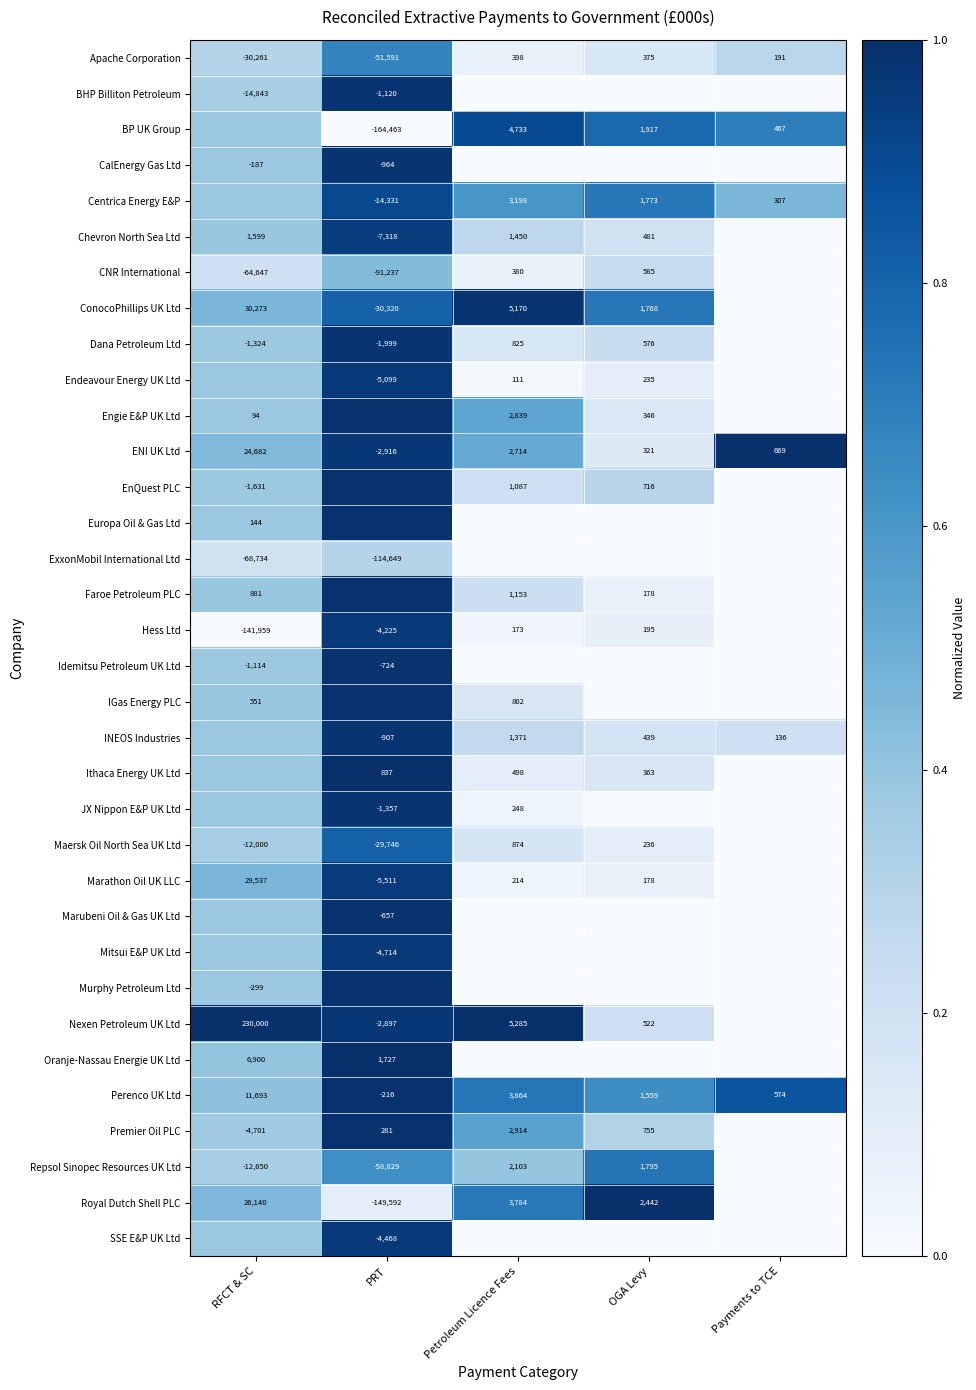

Is the value of Royal Dutch Shell PLC at RFCT & SC greater than the value of Marubeni Oil & Gas UK Ltd at Petroleum Licence Fees?

Yes